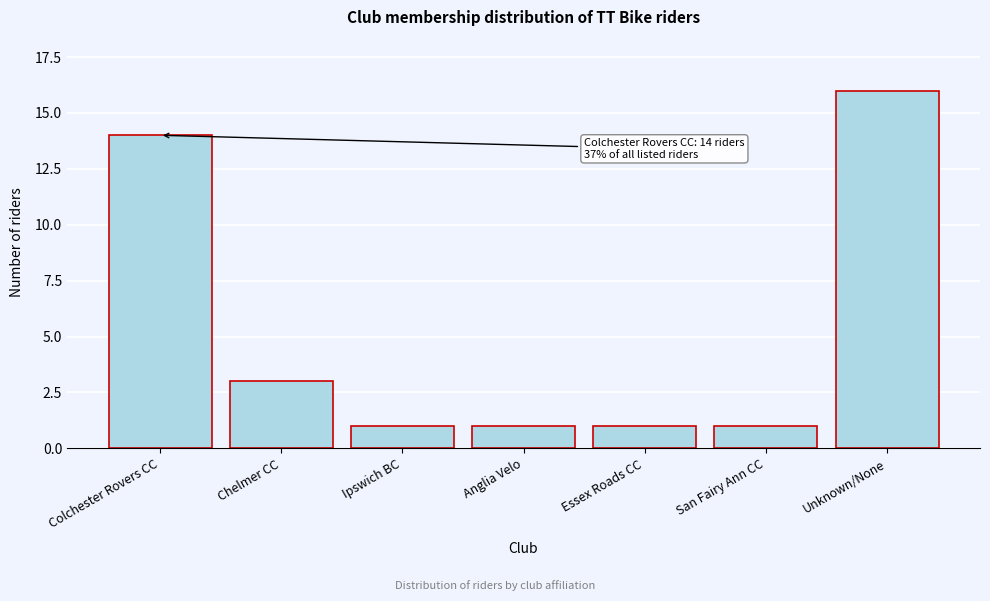

Reading left to right, extract all data points from this chart.

14	3	1	1	1	1	16